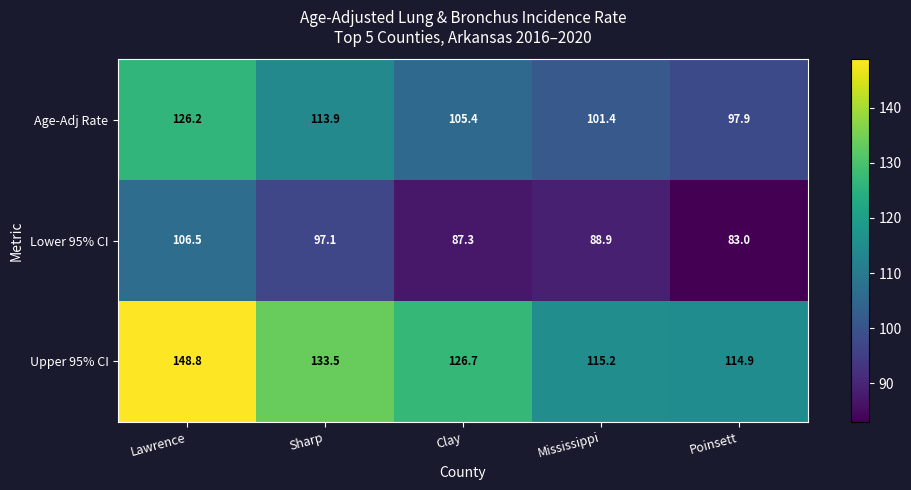

What is the total value across all series at Mississippi?

305.5